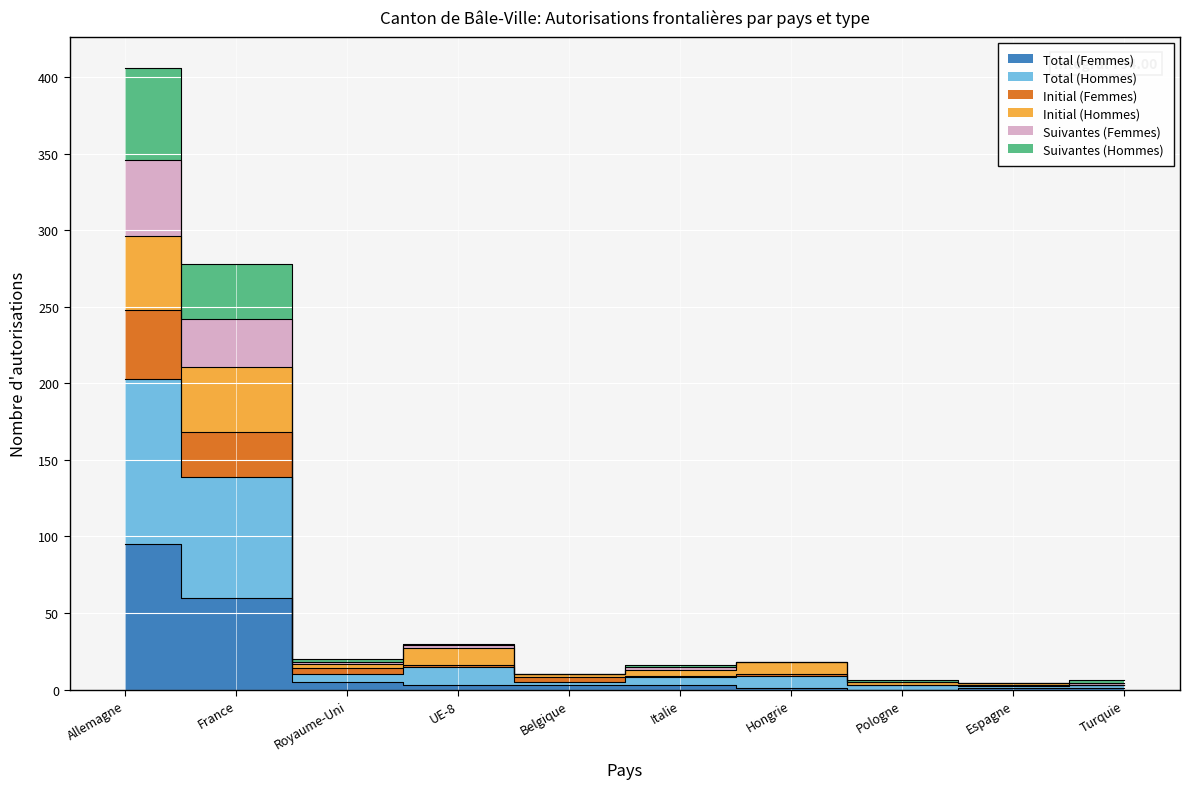

At which label does Total (Femmes) first exceed 3?

Allemagne